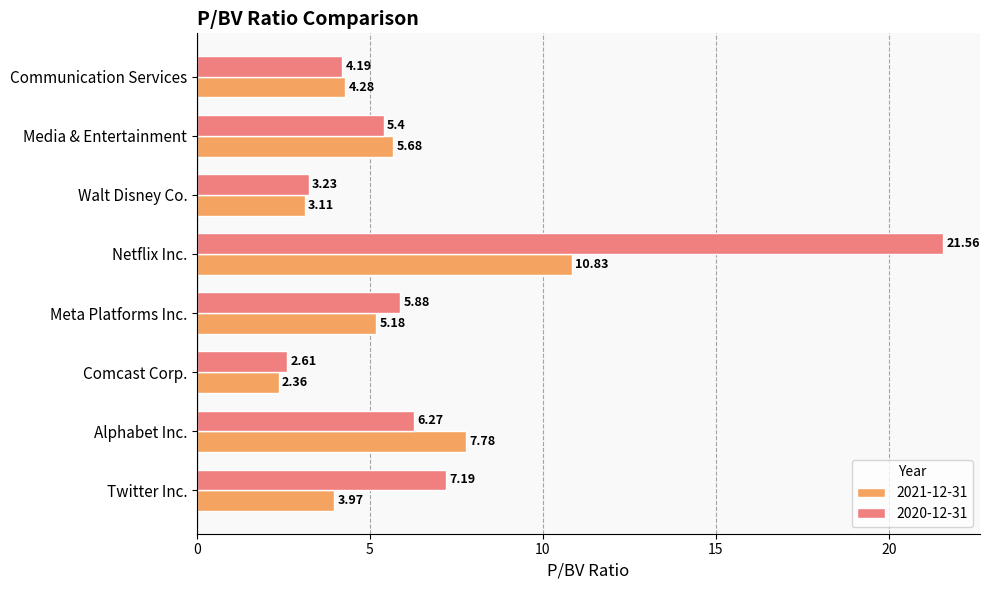

How many values in the 2020-12-31 series are below 5?

3